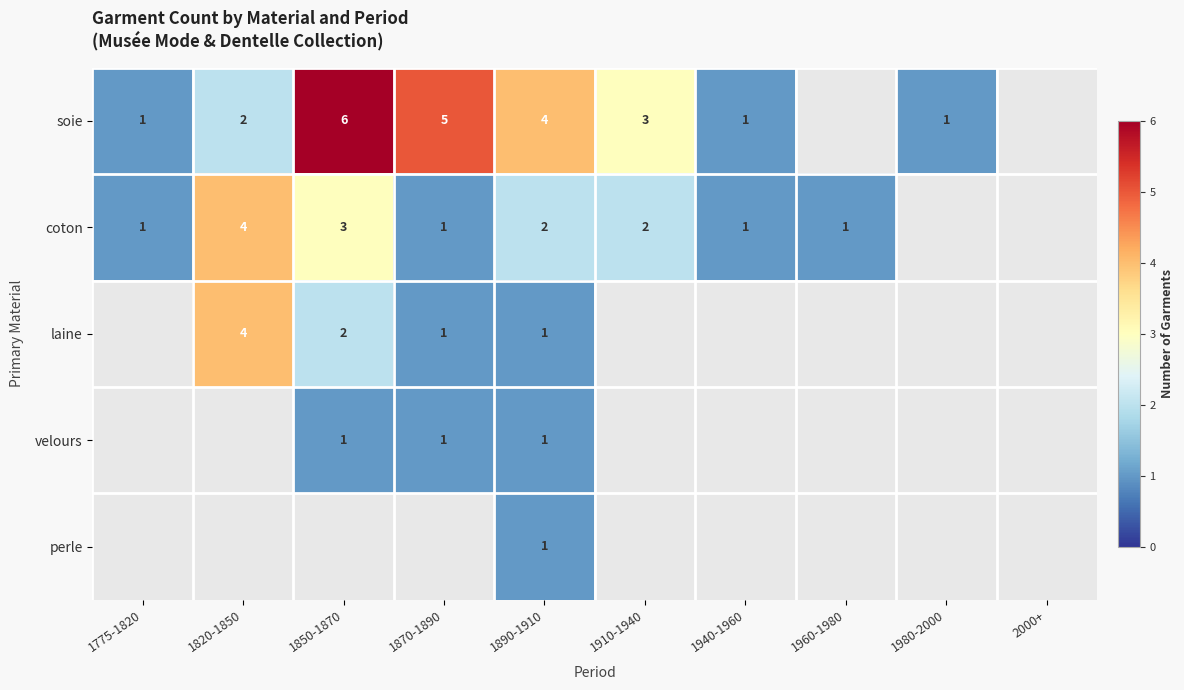

At which label does soie reach its minimum?

1775-1820